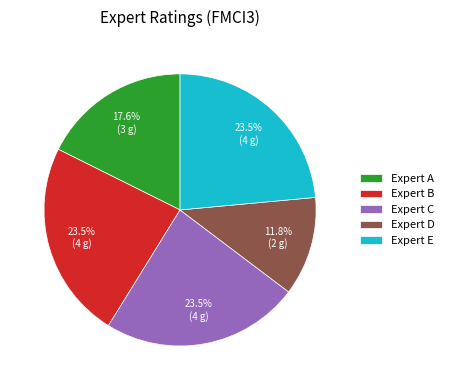

Is there a majority slice in this chart?

No